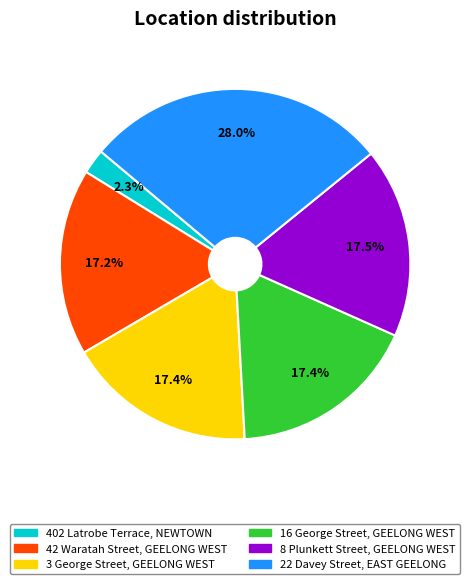

Which category has the biggest portion of the pie?

22 Davey Street, EAST GEELONG